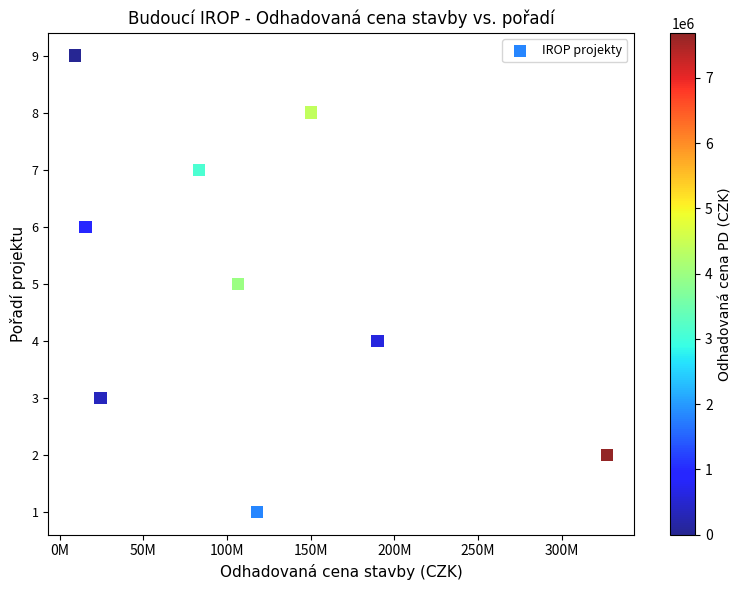

What is the average Y value?

5